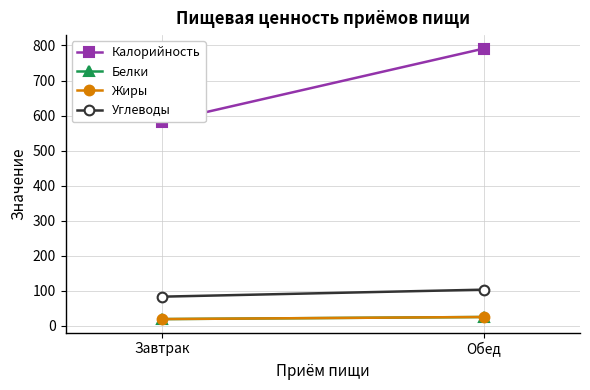

Which series changed the most between Завтрак and Обед?

Калорийность